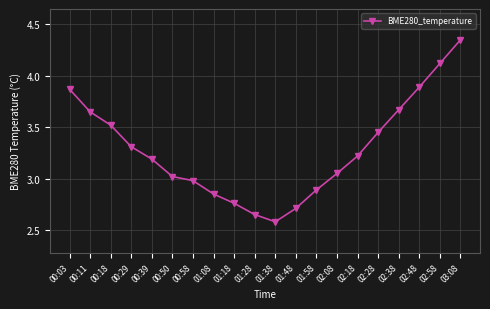

Which category has the highest value across all series?

03:08